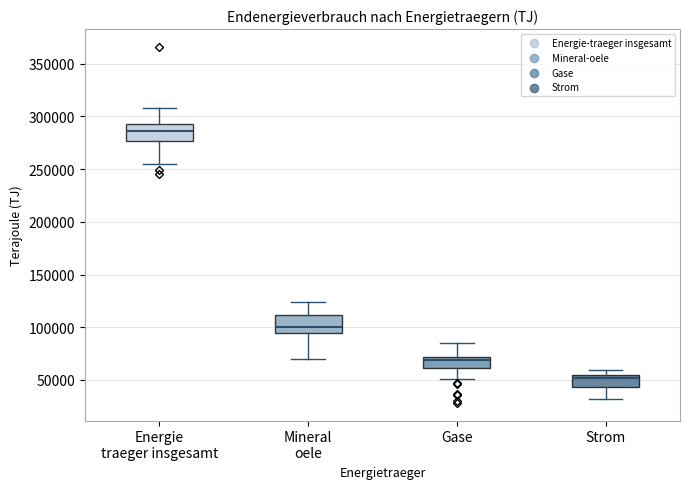

Which box has the highest median line?

Energie traeger insgesamt